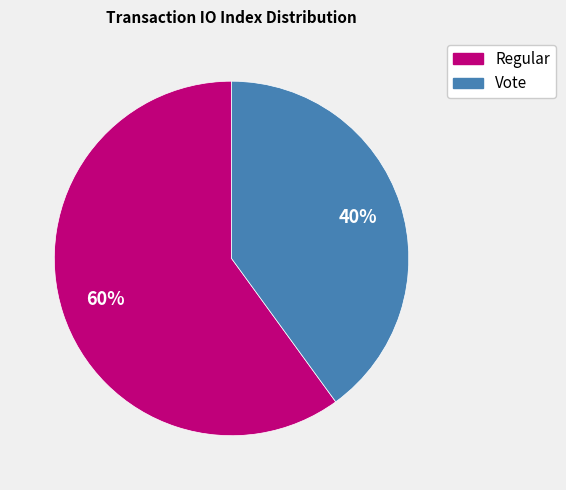

To the nearest percent, what portion does Regular represent?

60%